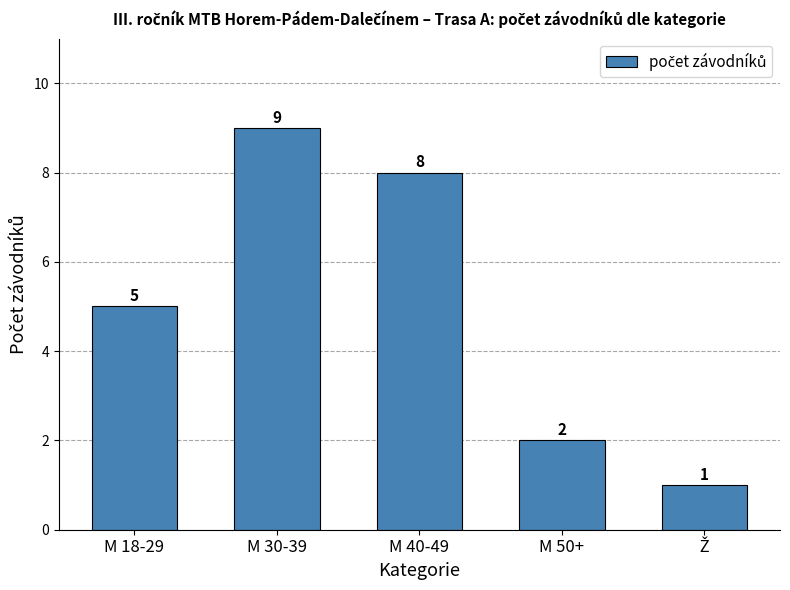

What is the change in value from M 18-29 to M 40-49?

+3